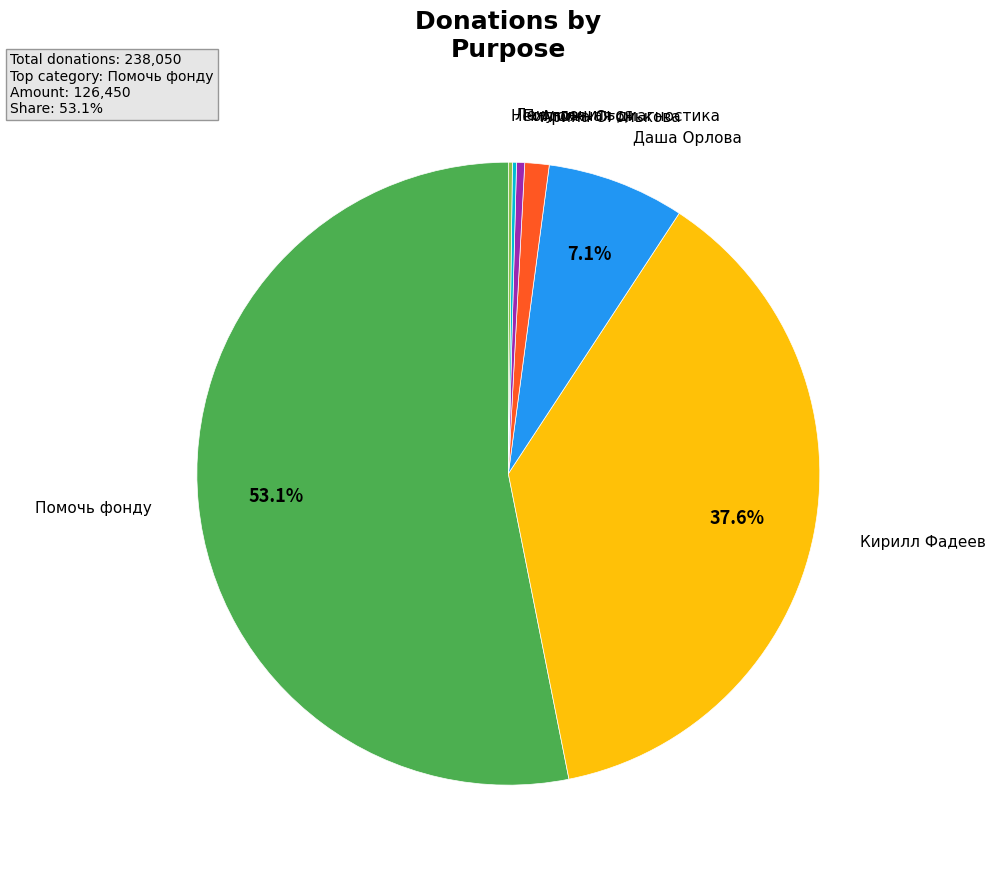

To the nearest percent, what is the combined percentage of Пилюля and Арина Огонькова?

2%